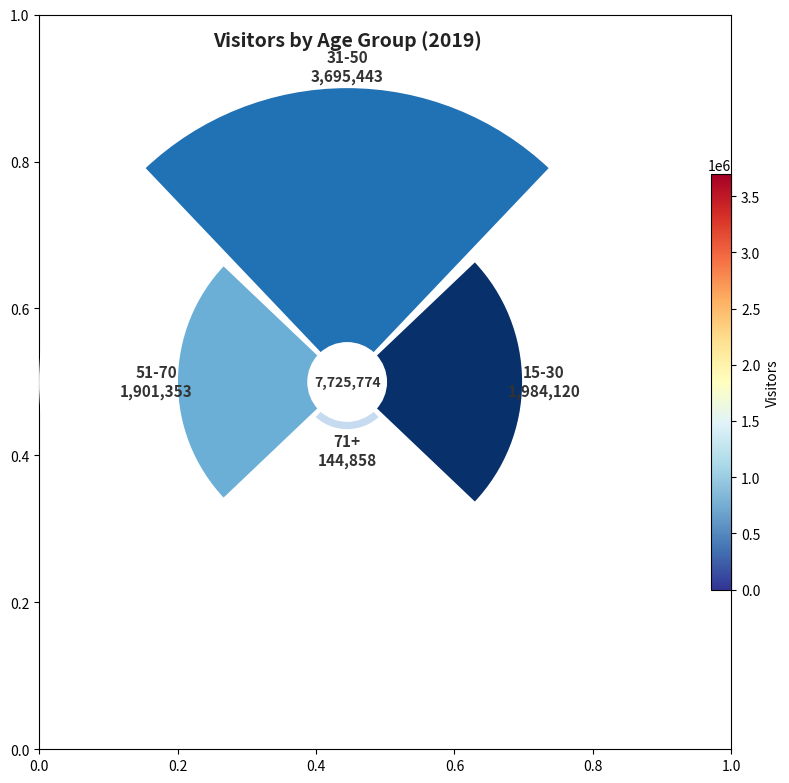

The 51-70 slice represents 25% of the pie. True or false?

True